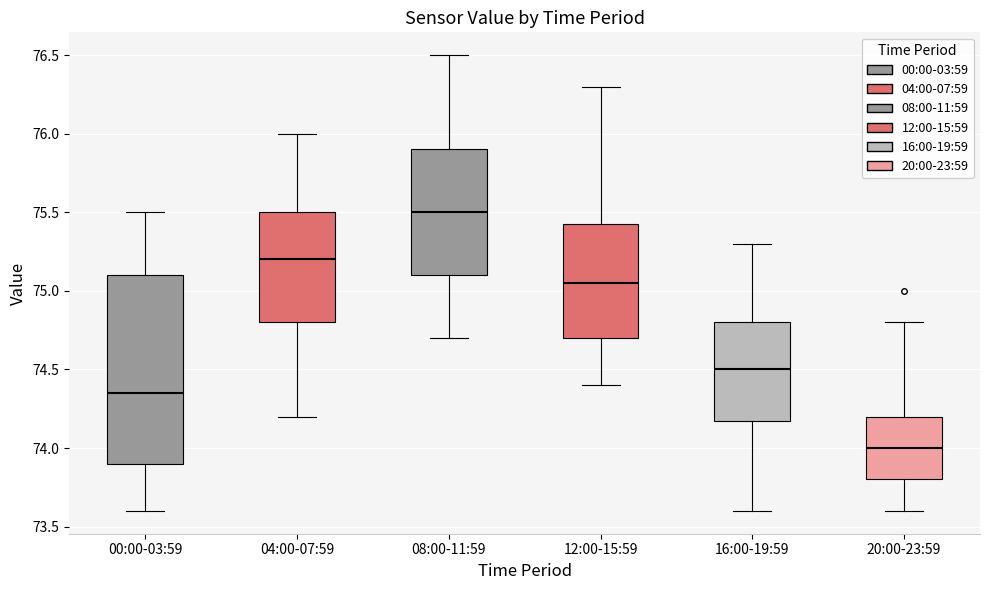

Comparing the boxes themselves (not the whiskers), which one is the tallest?

00:00-03:59